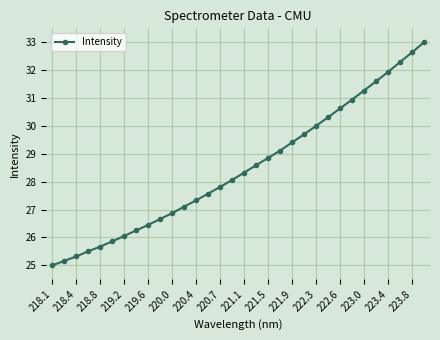

How many values are below 28?

15